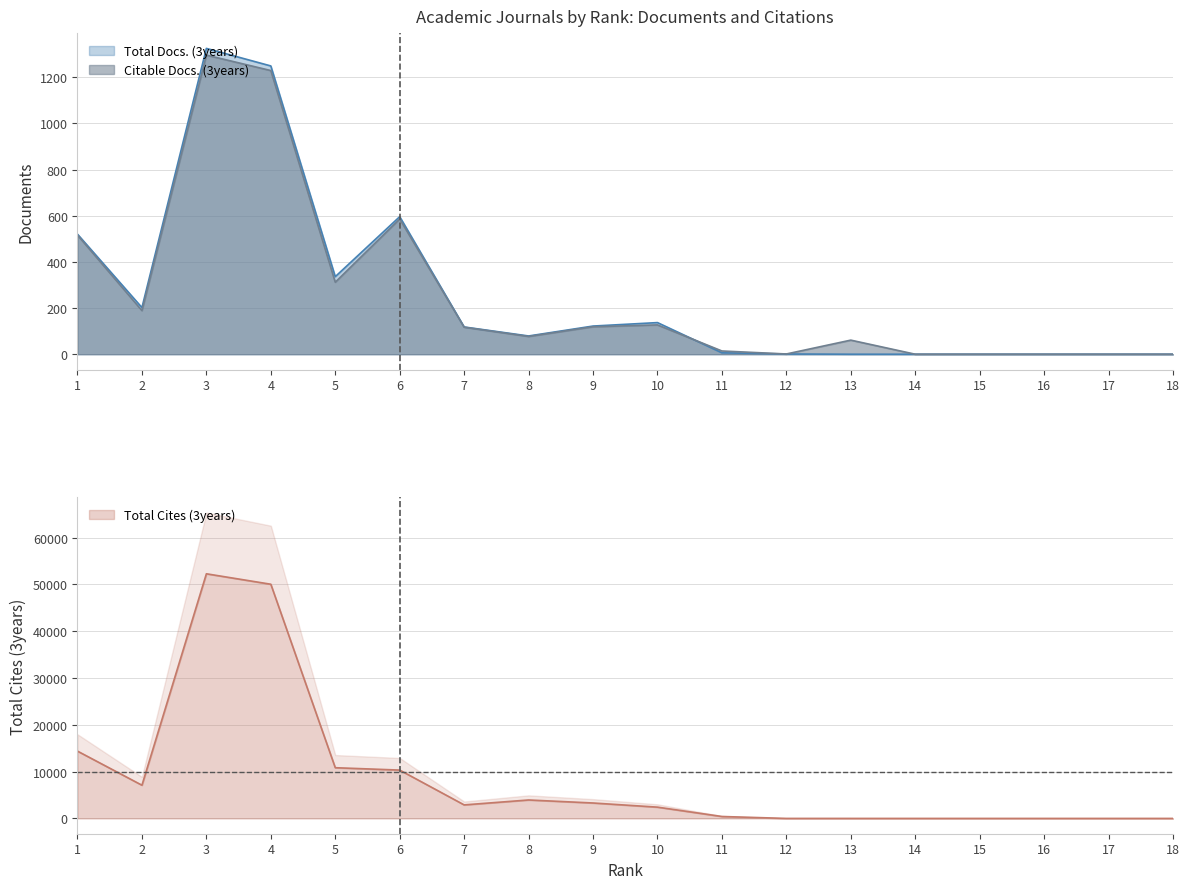

Which series has the largest total across all categories?

Total Cites (3years)